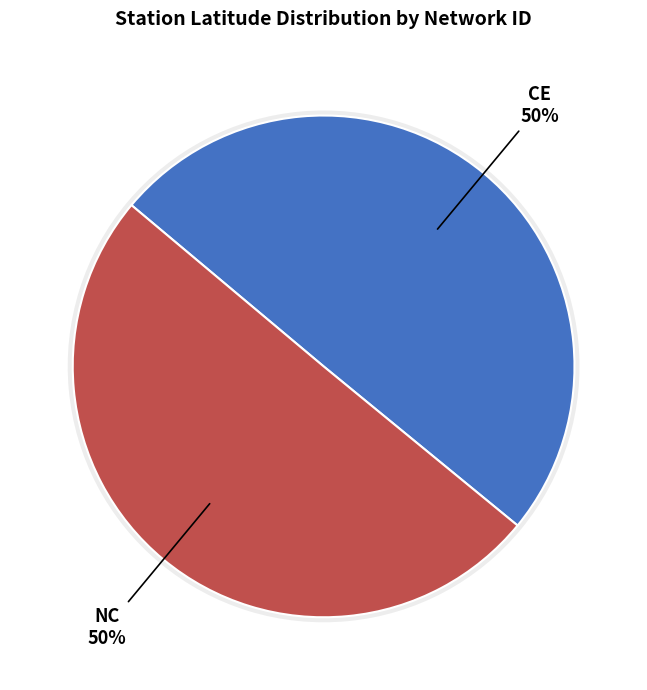

What portion of the pie excludes NC?

49.8%